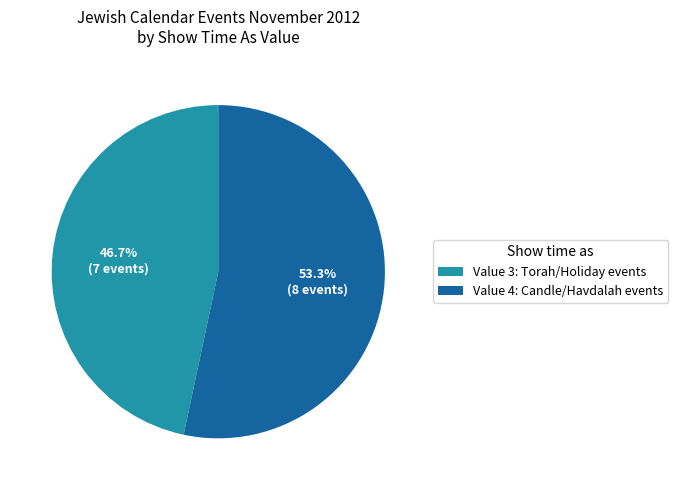

Approximately how many times larger is the value at Value 3: Torah/Holiday events compared to Value 4: Candle/Havdalah events?

0.9